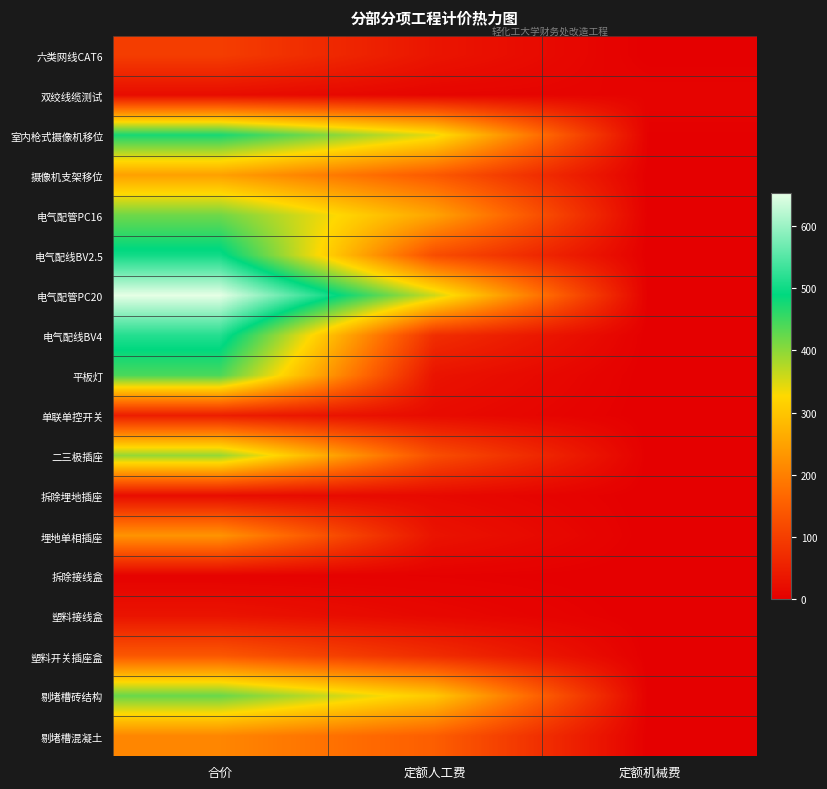

How many distinct data groups are displayed?

18